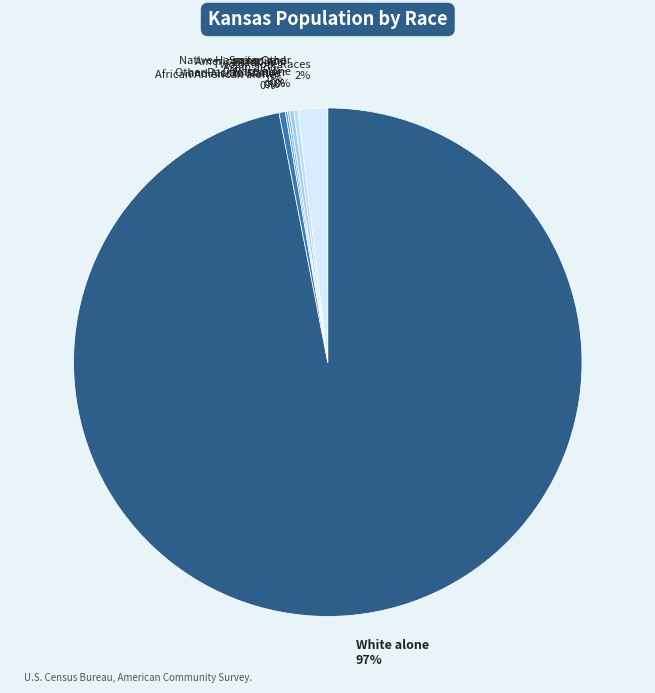

Is White alone 97% the majority of the pie?

Yes